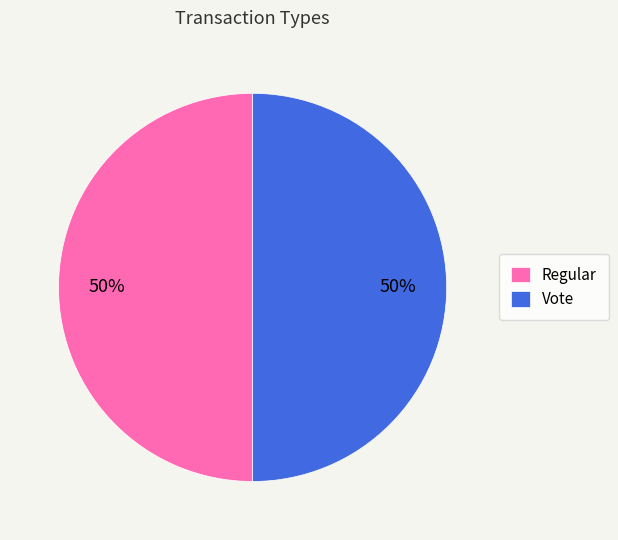

Do Regular and Vote together represent more than half of the pie?

Yes